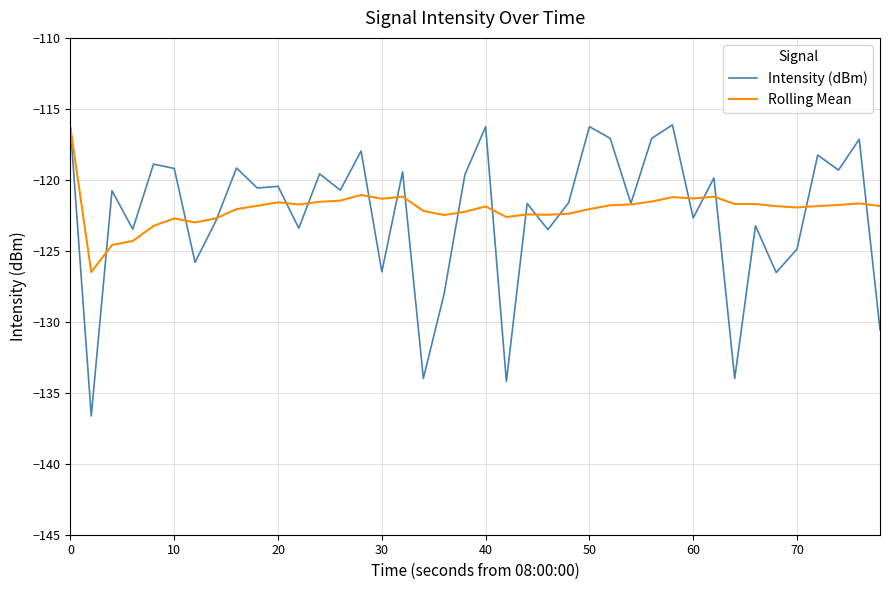

What is the maximum value shown in the chart?

-116.1